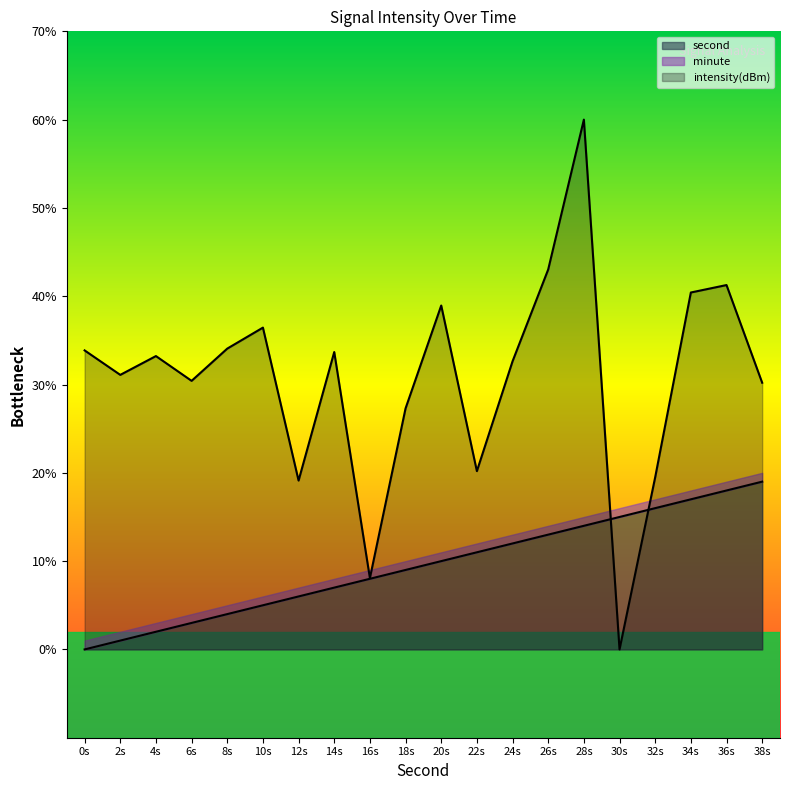

Which series has the widest spread of values?

intensity(dBm)